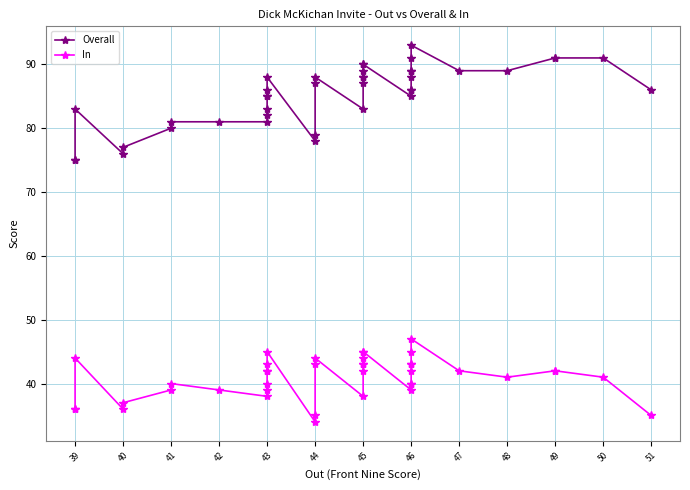

Reading right to left, transcribe all the data shown in this chart.

Overall: 86	91	91	91	89	89	93	91	89	89	88	86	86	85	90	90	89	88	88	87	83	88	87	79	78	88	86	85	85	83	82	81	81	81	80	77	76	83	75	75
In: 35	41	42	42	41	42	47	45	43	43	42	40	40	39	45	45	44	43	43	42	38	44	43	35	34	45	43	42	42	40	39	38	39	40	39	37	36	44	36	36